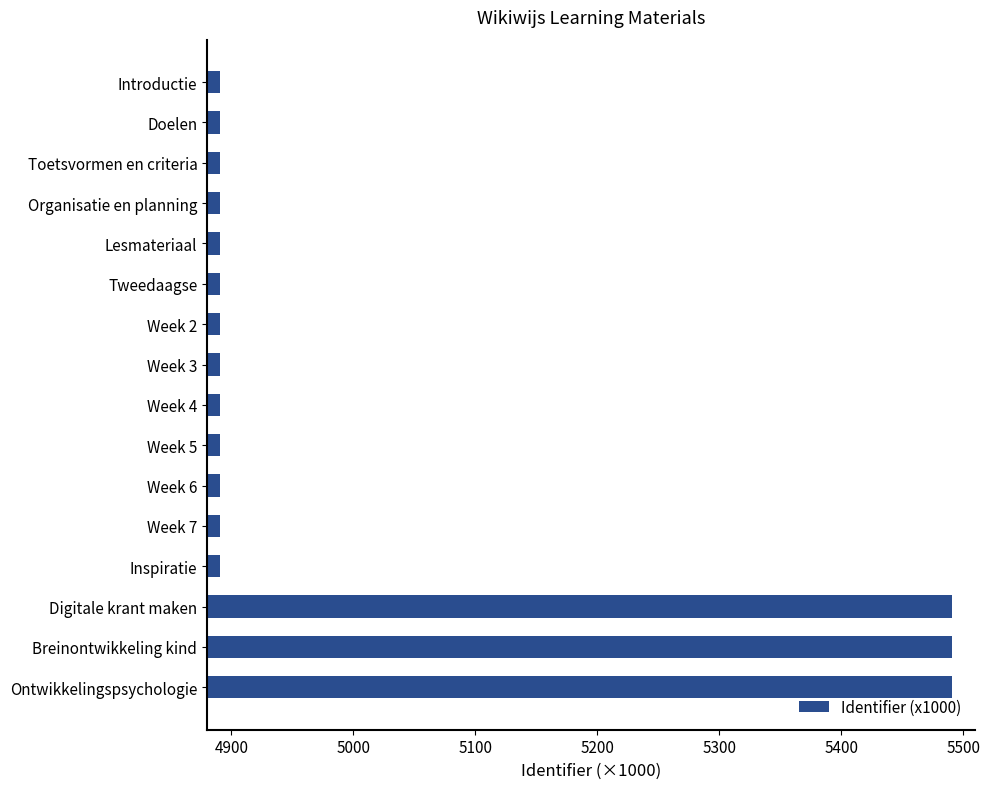

What is the label of the 15th bar from the top?

Breinontwikkeling kind